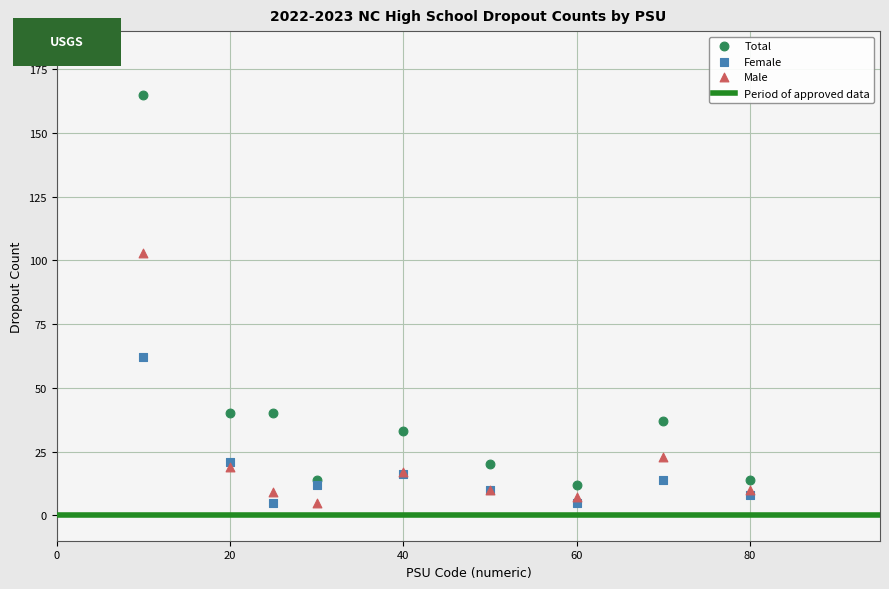

What is the X range (max minus min) for the scatter plot?

70